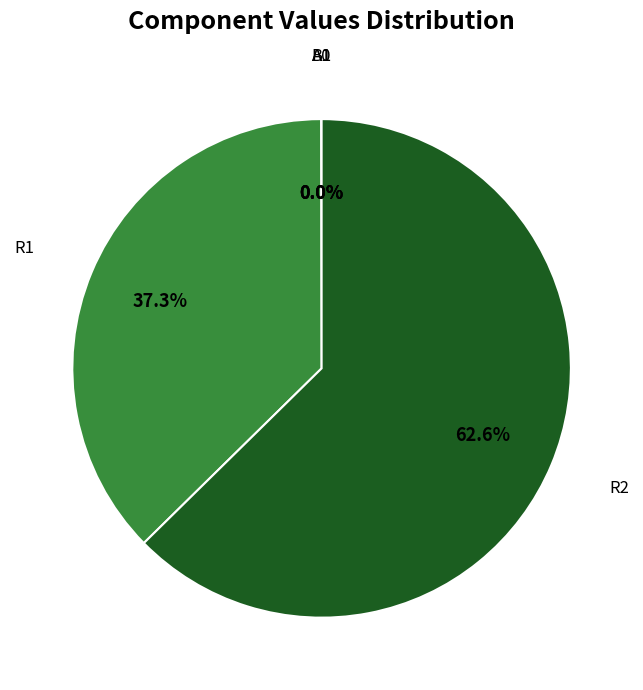

Does any single category account for the majority?

Yes